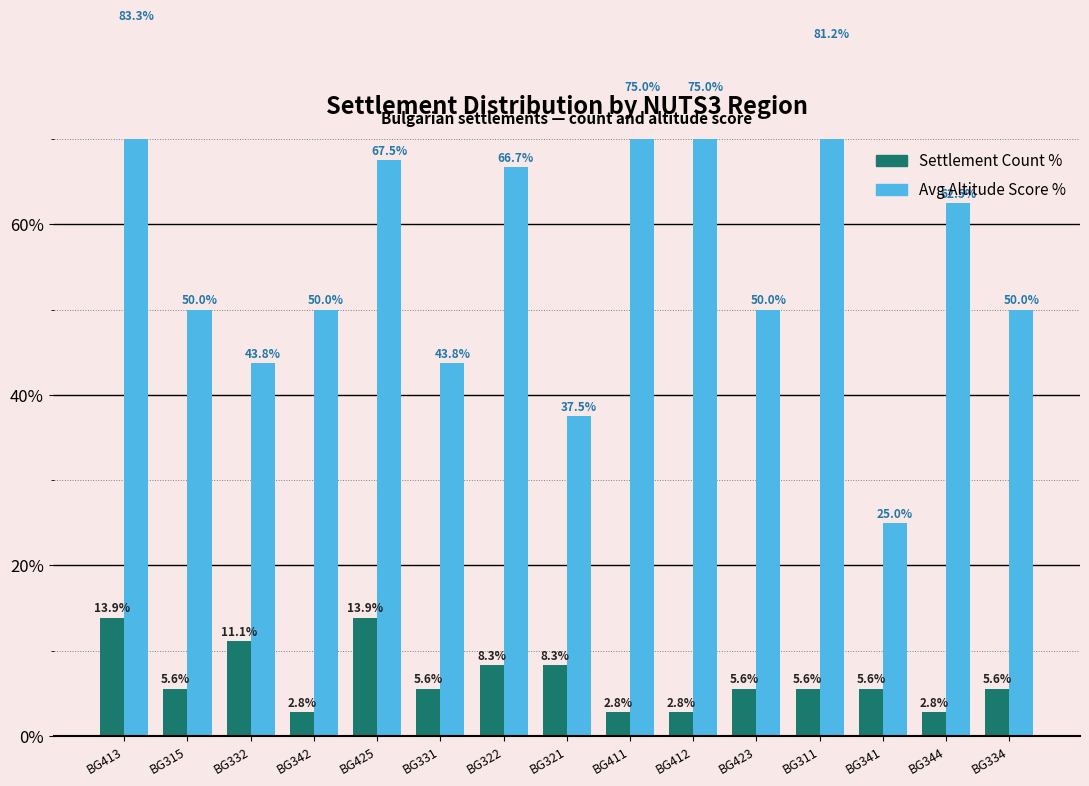

How many series are shown in this chart?

2